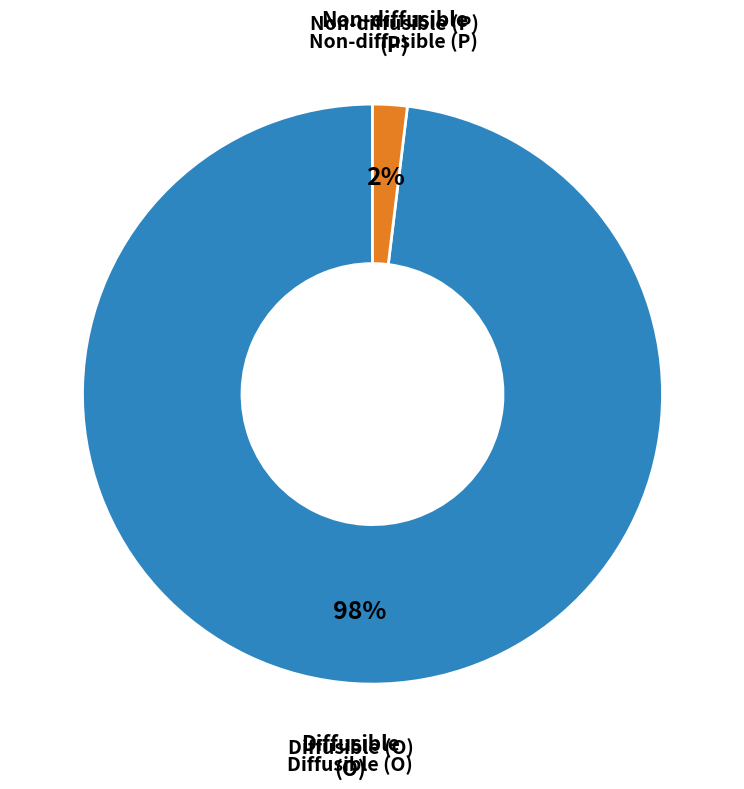

Is there a majority slice in this chart?

Yes